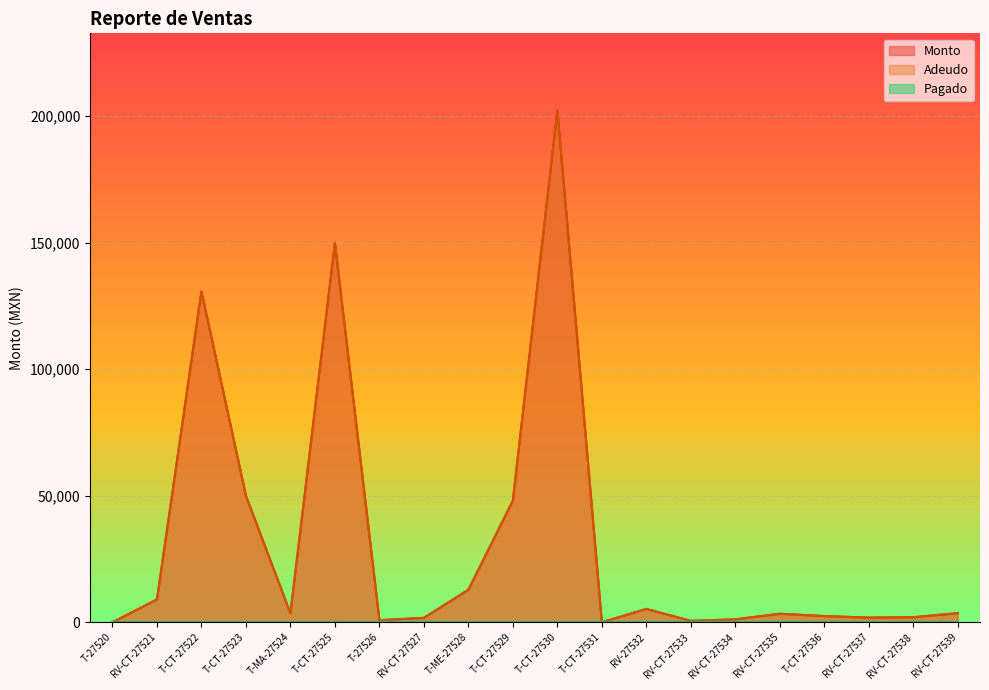

Which series has the largest total across all categories?

Monto